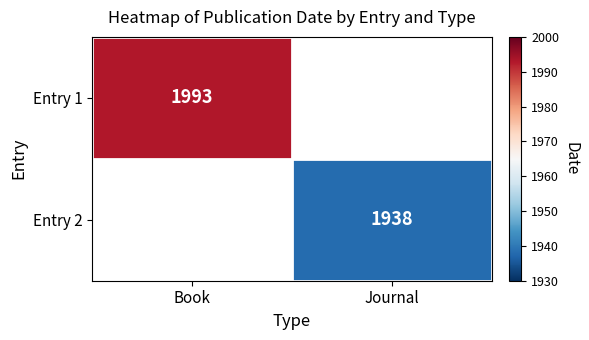

How many data points does each series have?

2